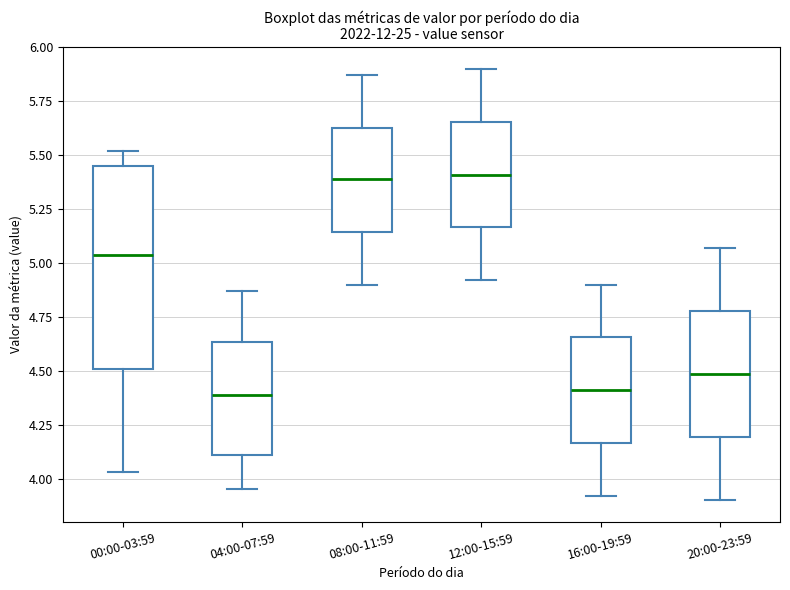

Reading left to right, read every box against the y-axis: the position of its median line, the range the box covers, and the ends of its whiskers. The values are not printed on the chart, so give them approximately, as read against the axis.

00:00-03:59: median 5.05, box 4.50 to 5.45, whiskers 4.05 to 5.50
04:00-07:59: median 4.40, box 4.10 to 4.65, whiskers 3.95 to 4.85
08:00-11:59: median 5.40, box 5.15 to 5.65, whiskers 4.90 to 5.85
12:00-15:59: median 5.40, box 5.15 to 5.65, whiskers 4.90 to 5.90
16:00-19:59: median 4.40, box 4.15 to 4.65, whiskers 3.90 to 4.90
20:00-23:59: median 4.50, box 4.20 to 4.80, whiskers 3.90 to 5.05